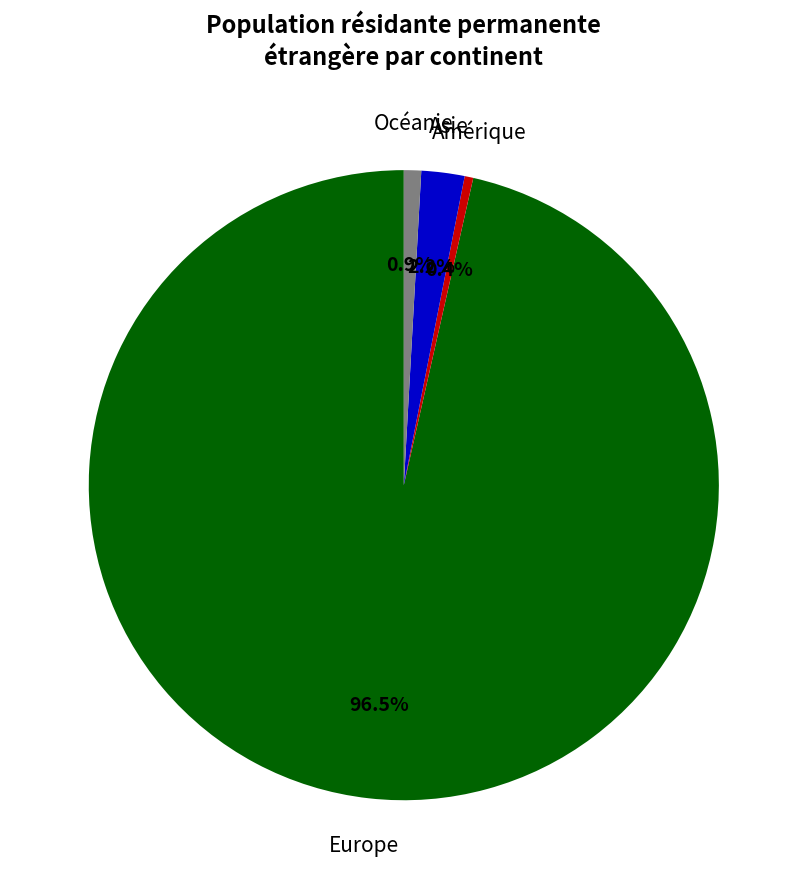

Is there any slice that represents more than half of the pie?

Yes